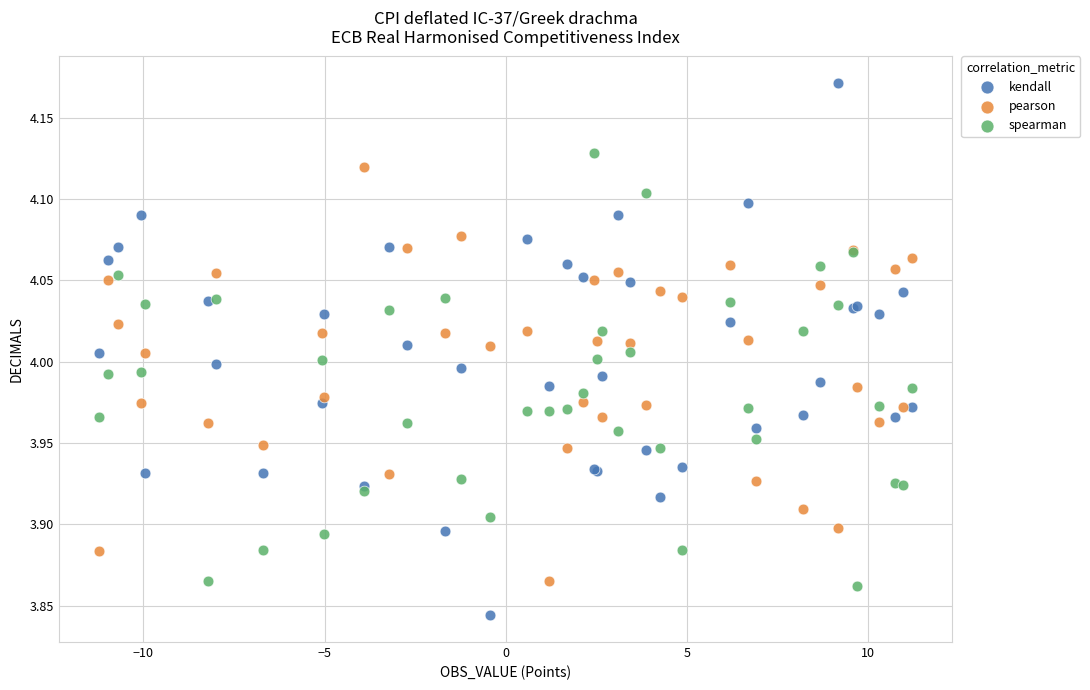

Which series has the widest spread of Y values?

kendall